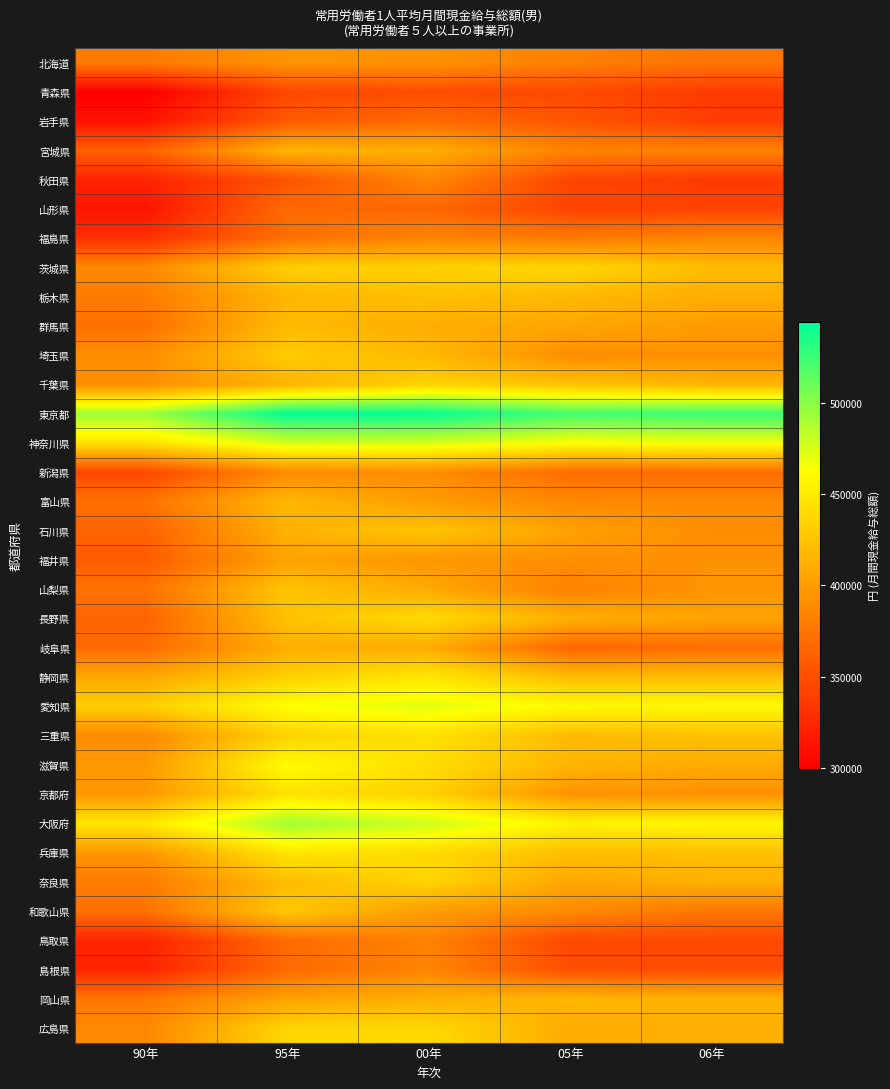

At which category does the chart reach its minimum across all series?

90年